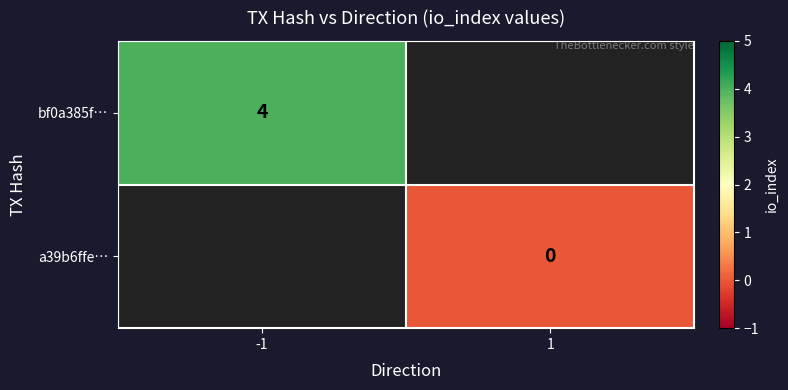

Is it true that bf0a385f… equals 4 at -1?

True